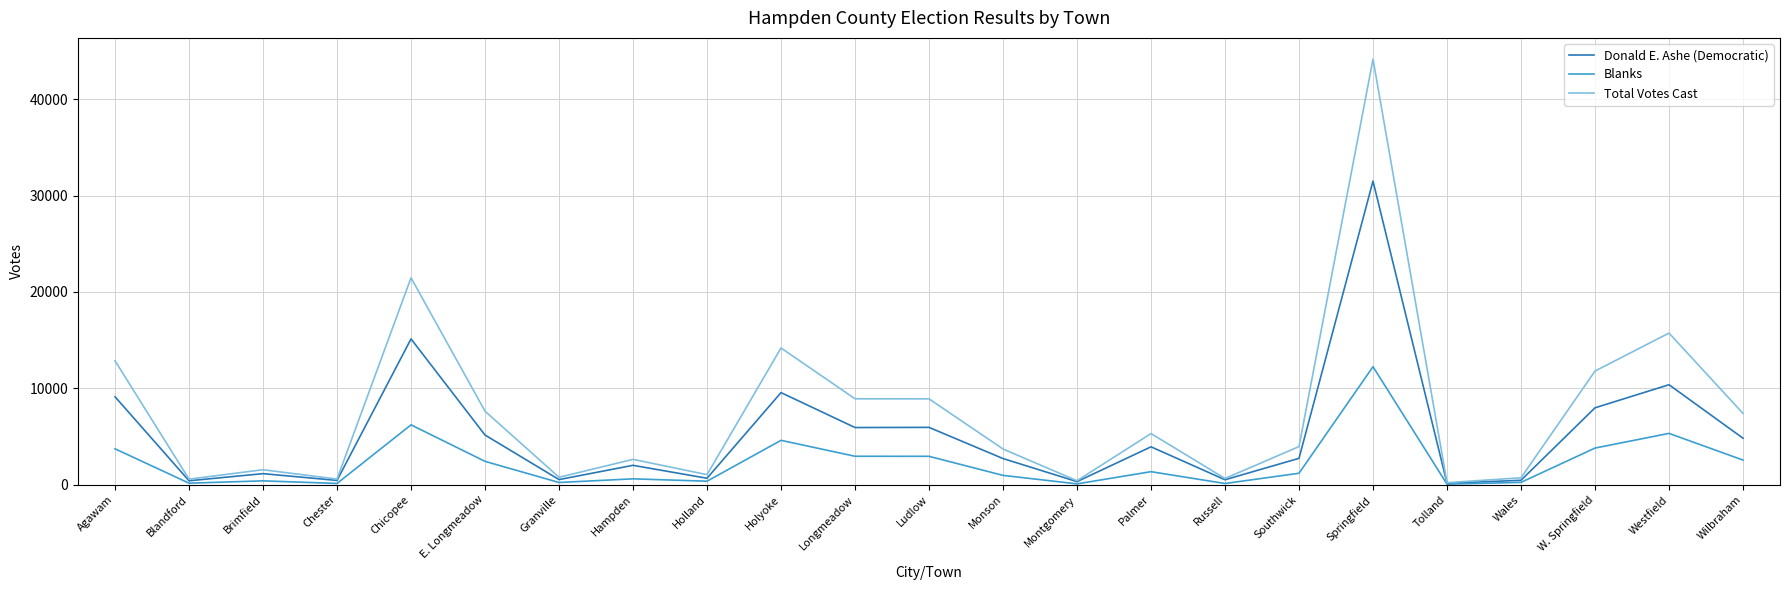

Which series changed the most between Palmer and Tolland?

Total Votes Cast